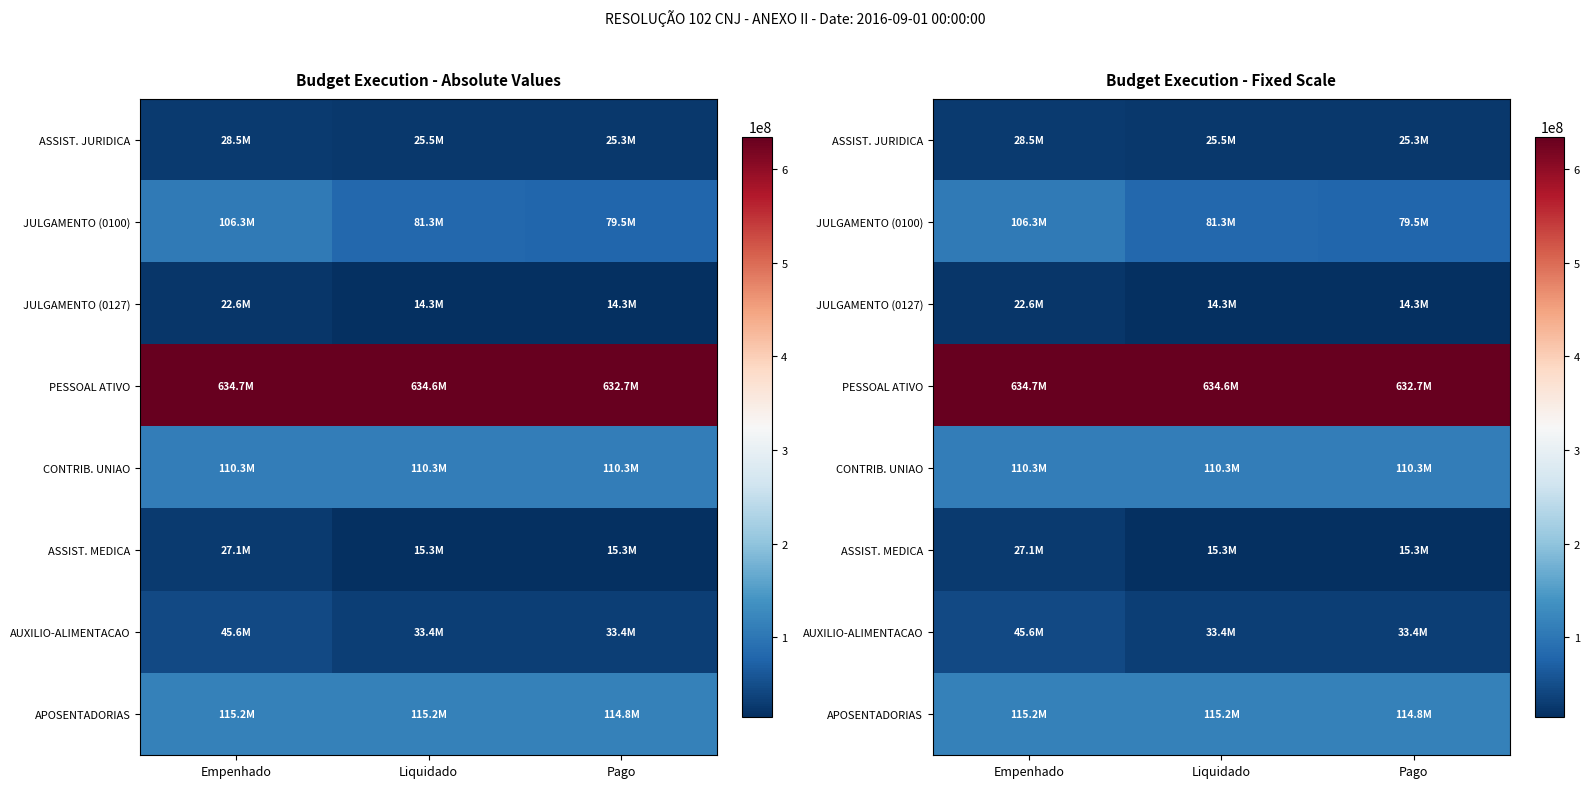

Count the number of data series in this chart.

8